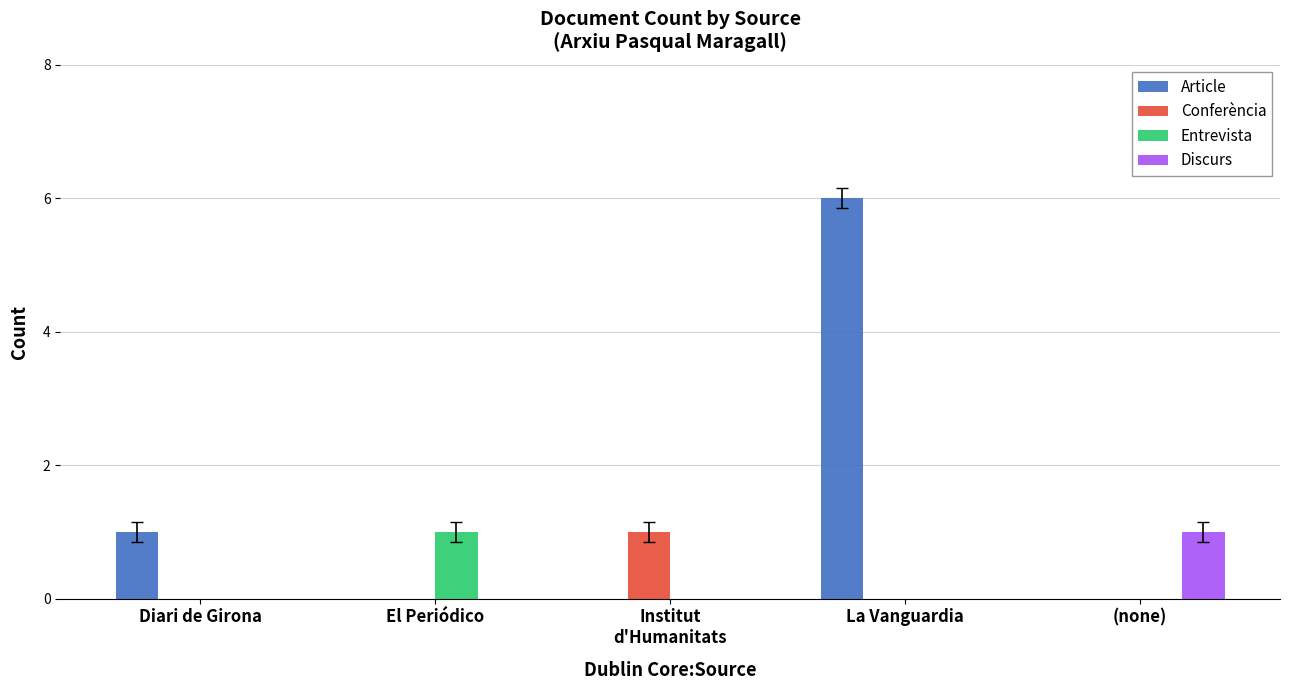

How many groups of bars are there?

5